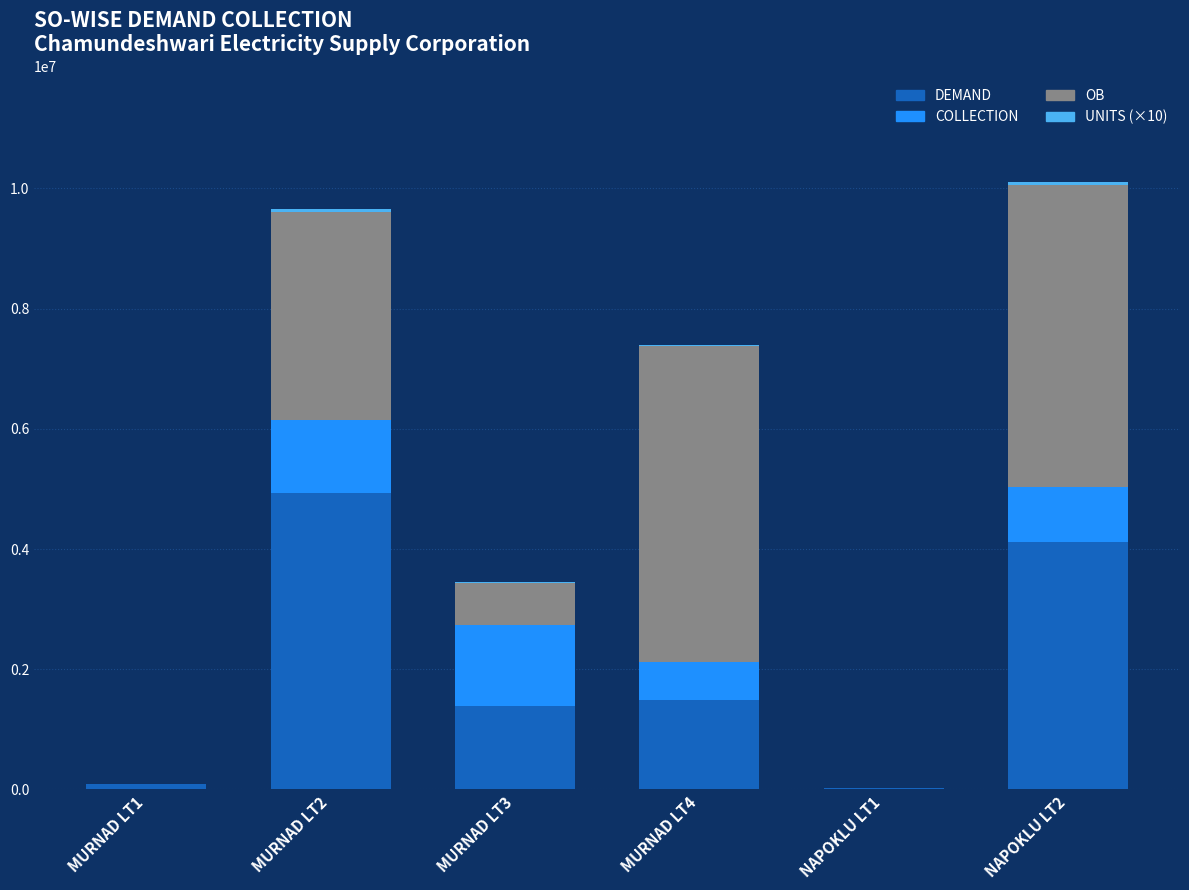

What is the average value of the DEMAND series?

2006635.8